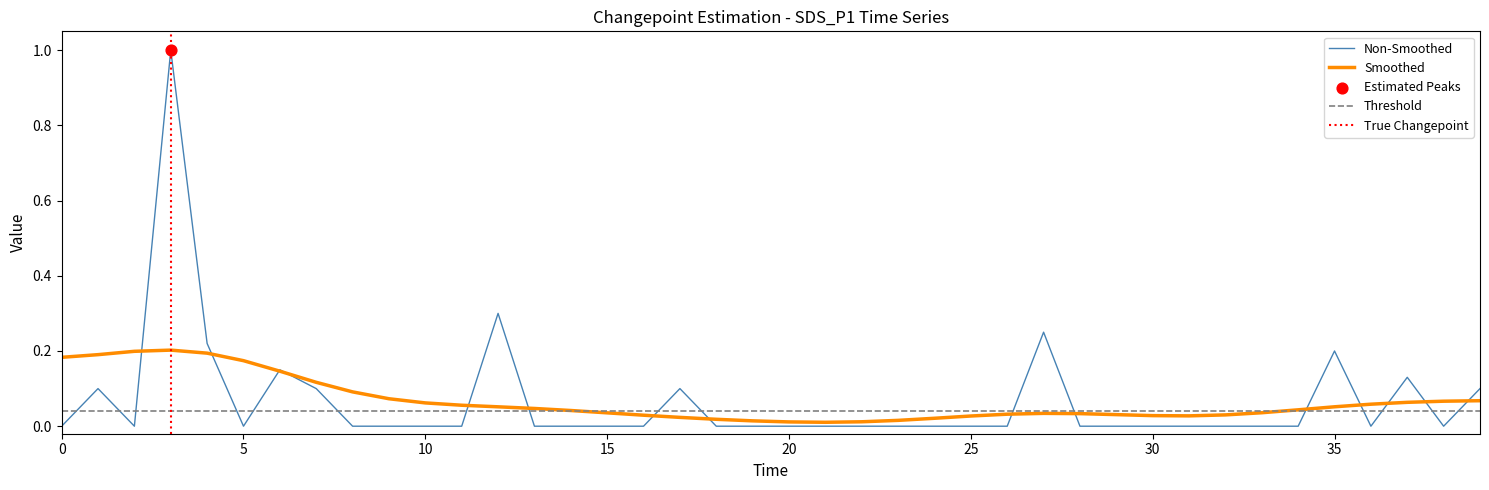

What is the maximum value for Non-Smoothed?

1.0